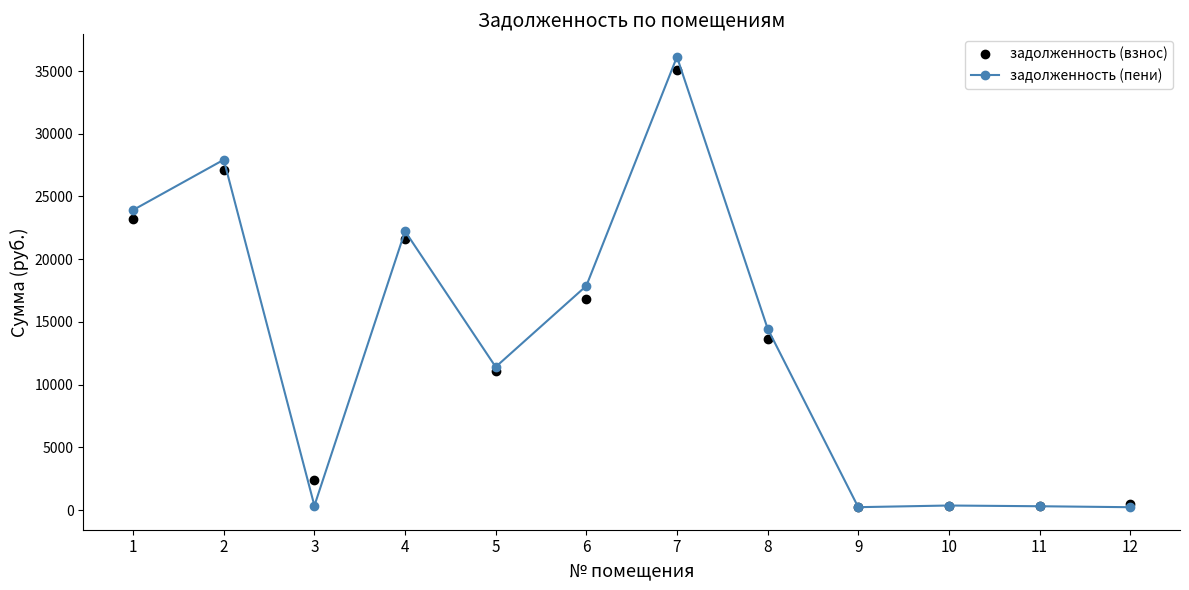

Which series has the widest spread of values?

задолженность (пени)